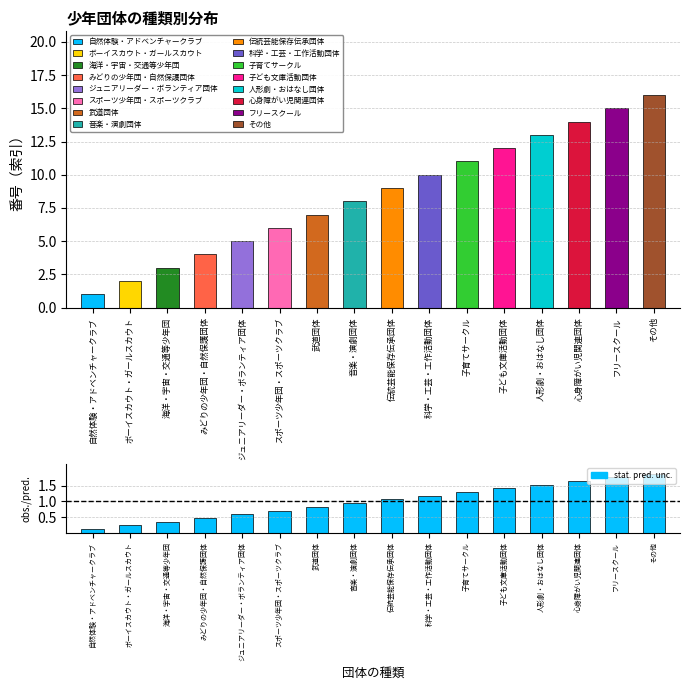

How many values are below 1?

8